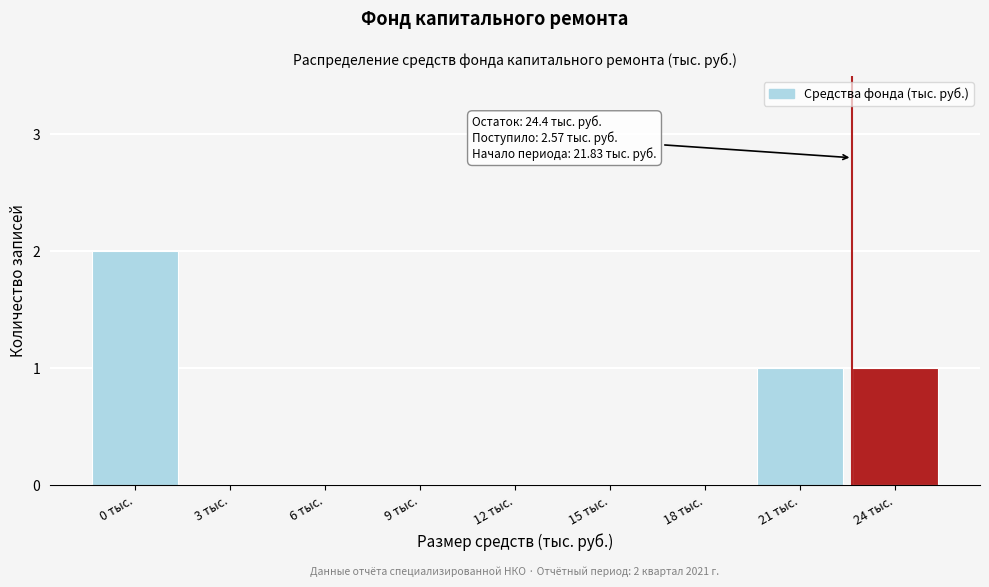

Reading right to left, extract all data points from this chart.

24 тыс.=1	21 тыс.=1	18 тыс.=0	15 тыс.=0	12 тыс.=0	9 тыс.=0	6 тыс.=0	3 тыс.=0	0 тыс.=2